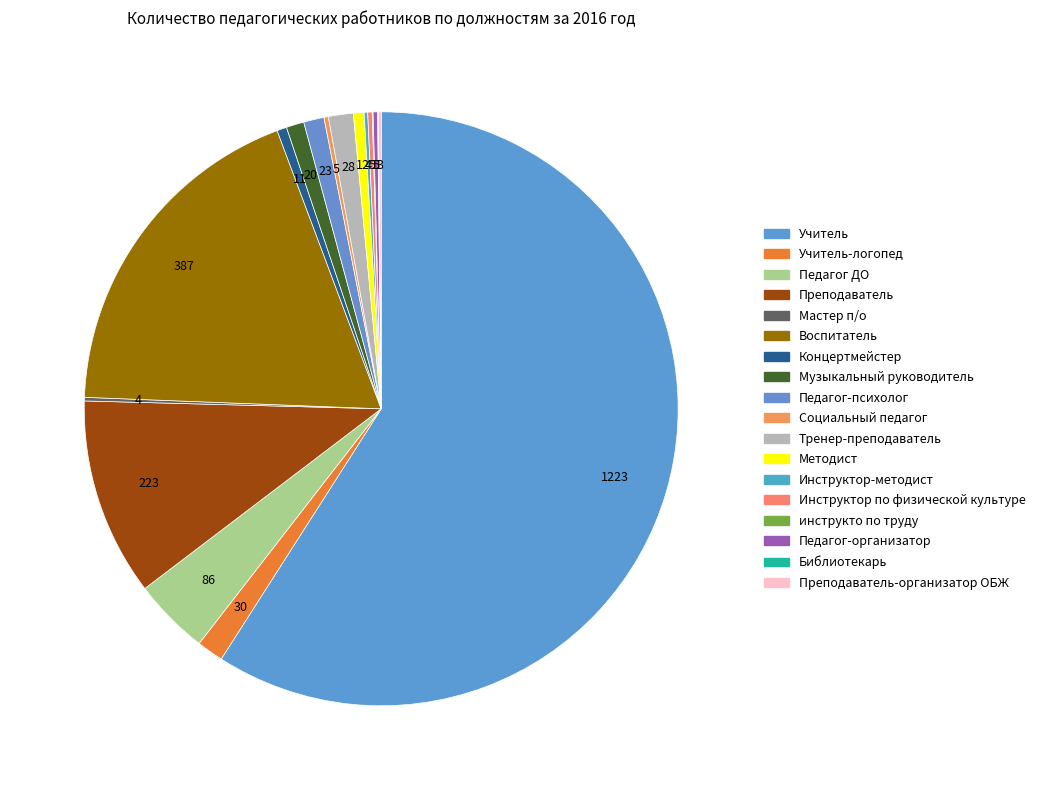

Which category has the biggest portion of the pie?

Учитель